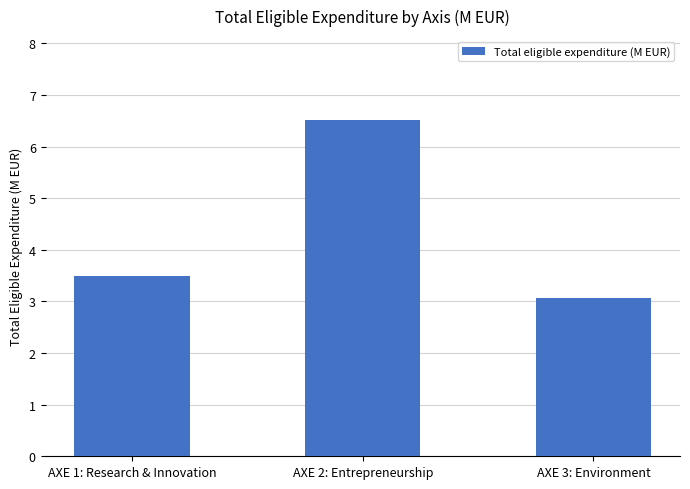

Rank the categories by value from highest to lowest.

AXE 2: Entrepreneurship, AXE 1: Research & Innovation, AXE 3: Environment